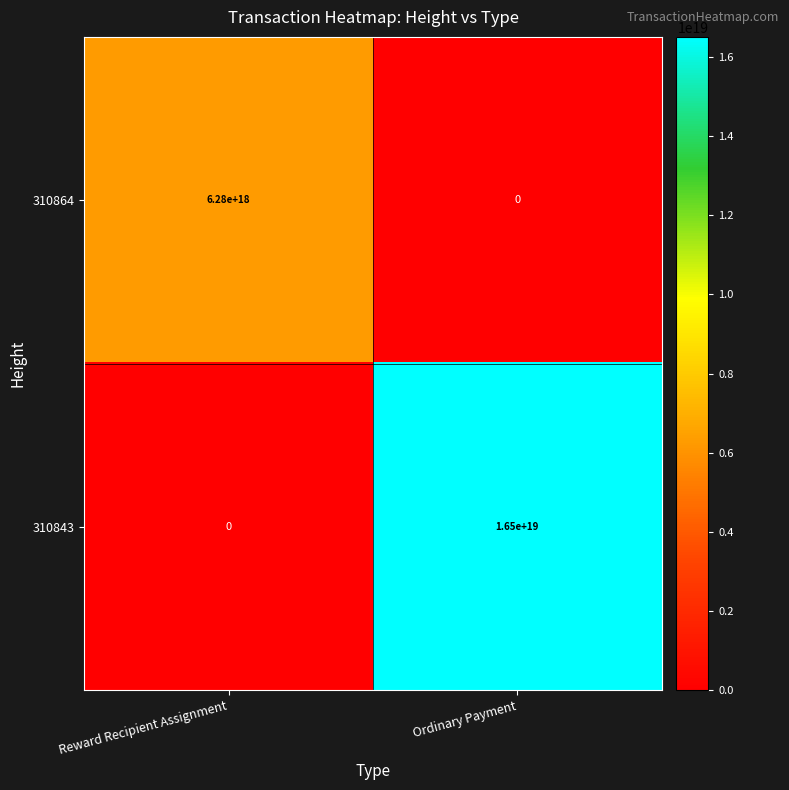

Where is 310864 nearest to the value 3140000000000000000?

Reward Recipient Assignment